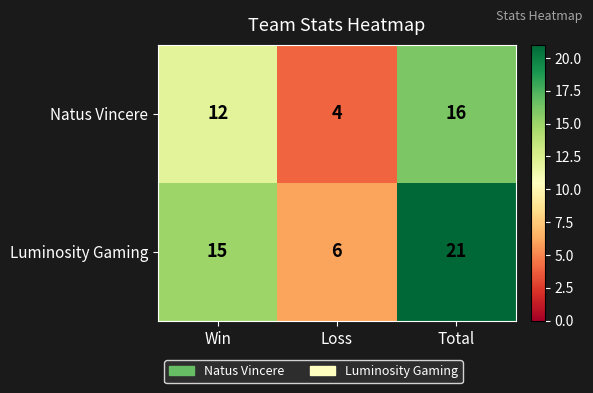

List the series in order of their peak value, lowest first.

Natus Vincere, Luminosity Gaming